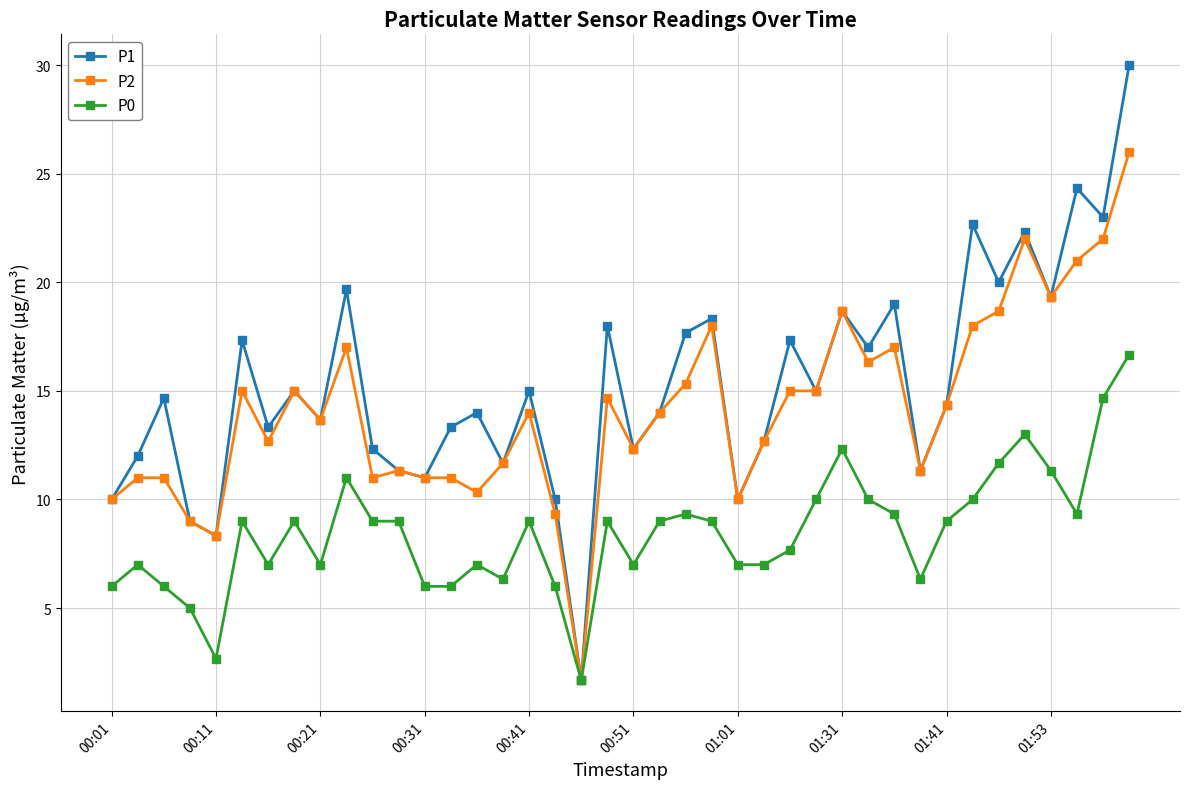

Rank the series by their average value, from lowest to highest.

P0, P2, P1